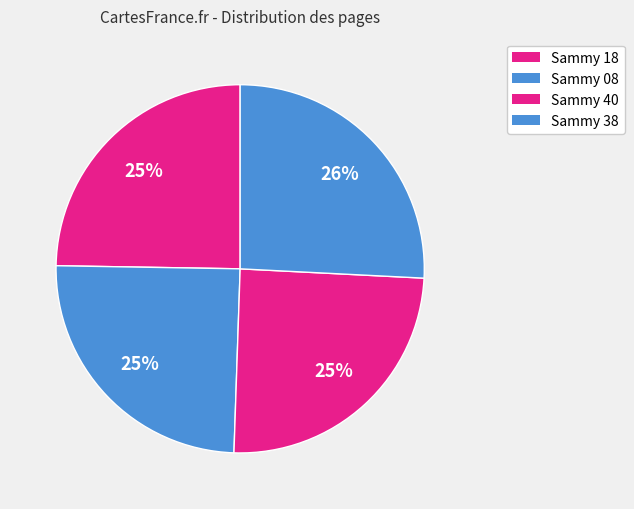

Is there a majority slice in this chart?

No